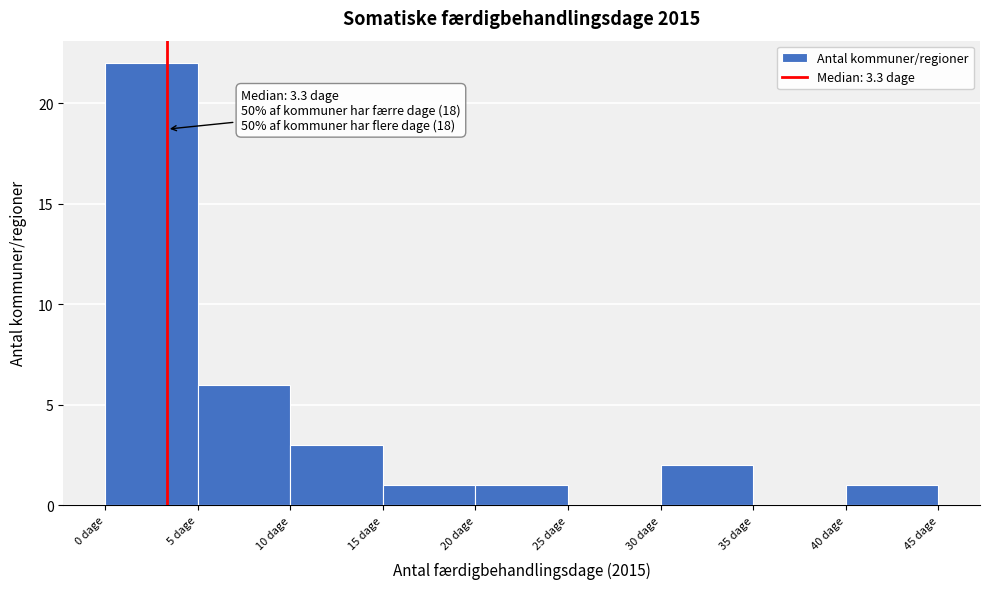

Which range on the x-axis has the tallest bar?

0 to 5